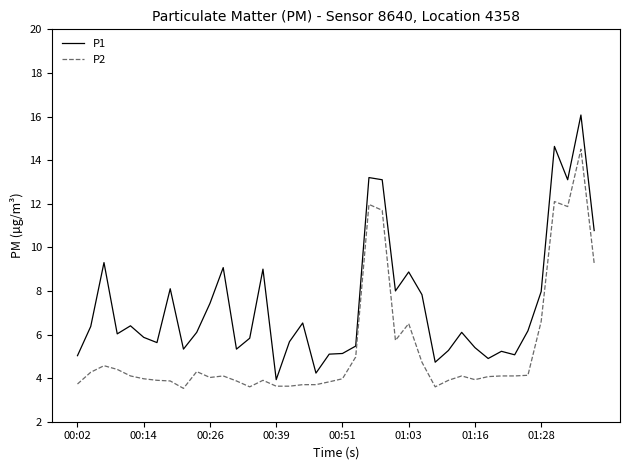

Which series has the largest total across all categories?

P1